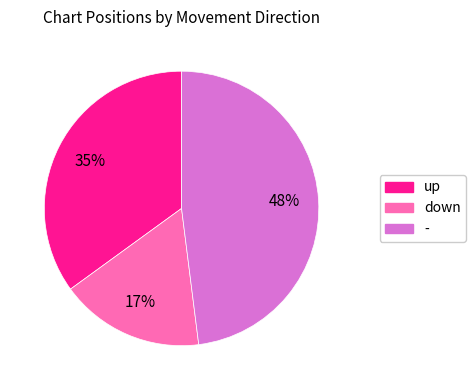

Between up and -, which is larger?

-